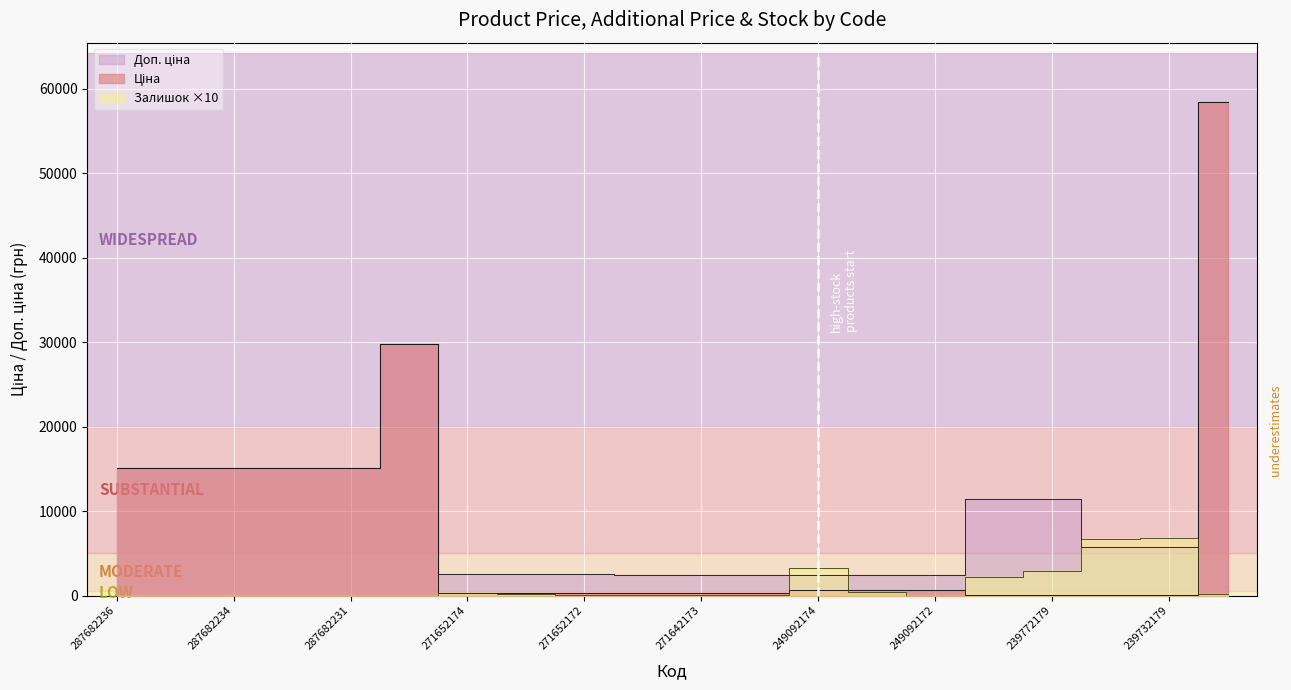

Which series ends up on top after the final intersection of Ціна and Залишок?

Ціна